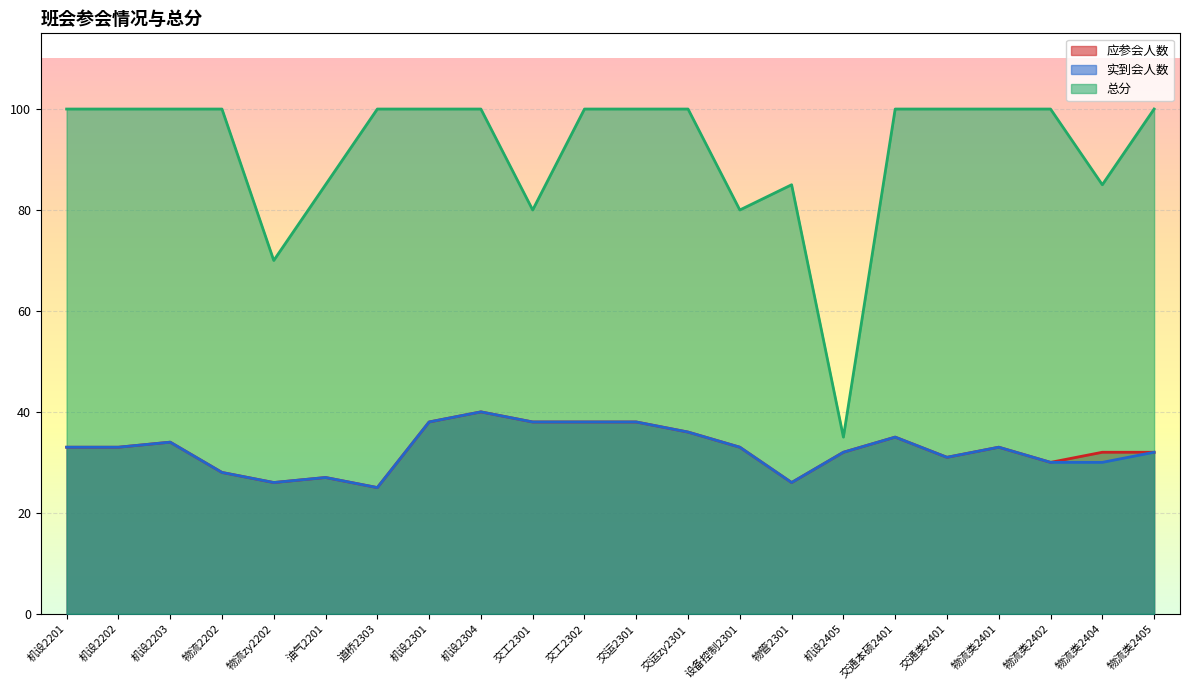

What is the label of the 22nd point from the right?

机设2201